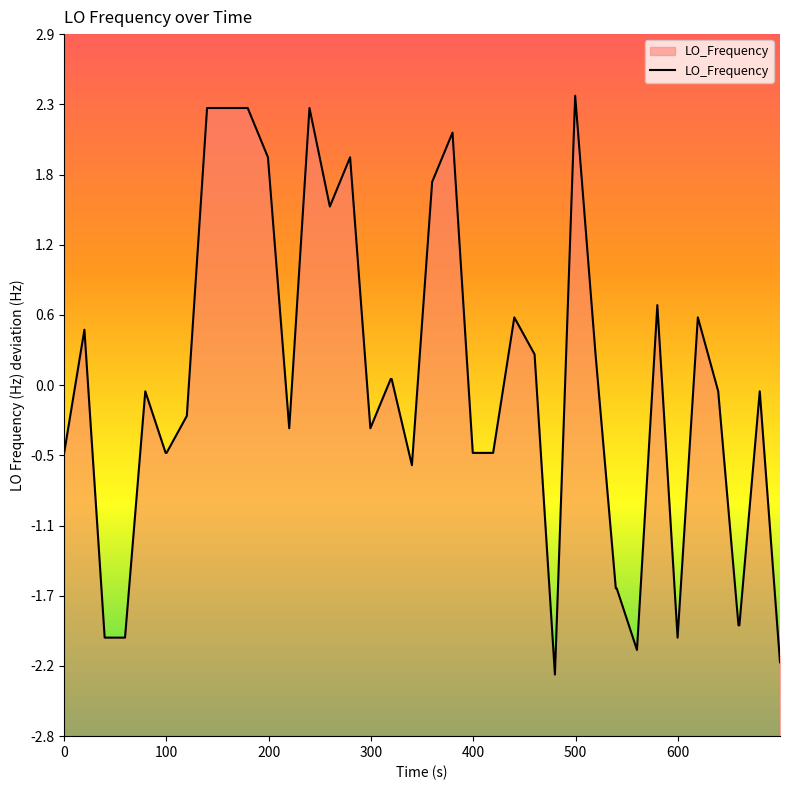

What is the minimum value shown in the chart?

-2.3